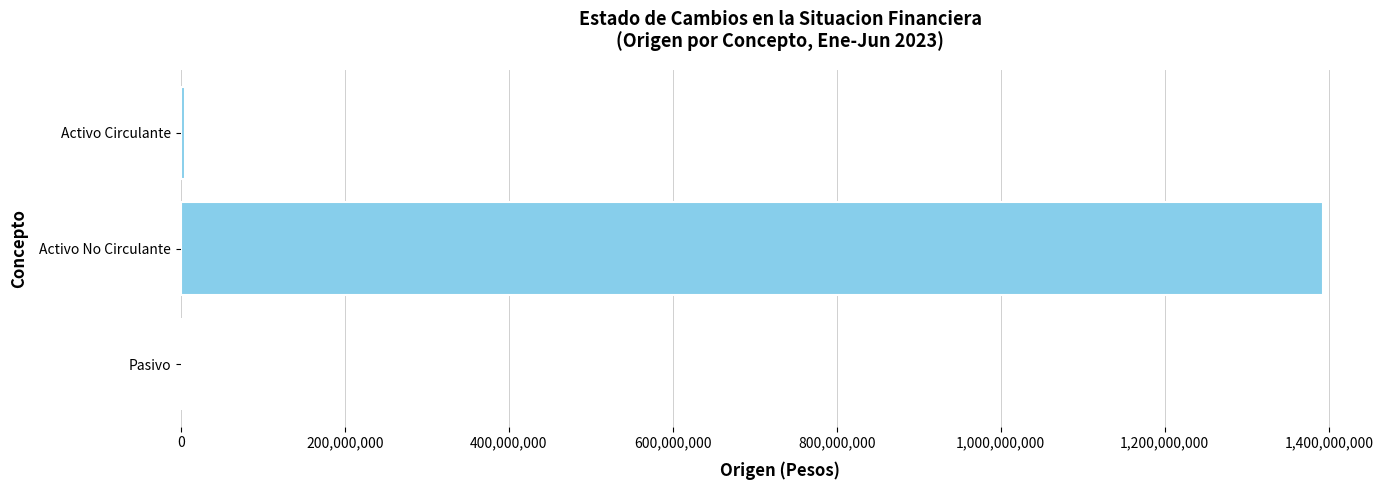

Read the value at Activo No Circulante.

1392775517